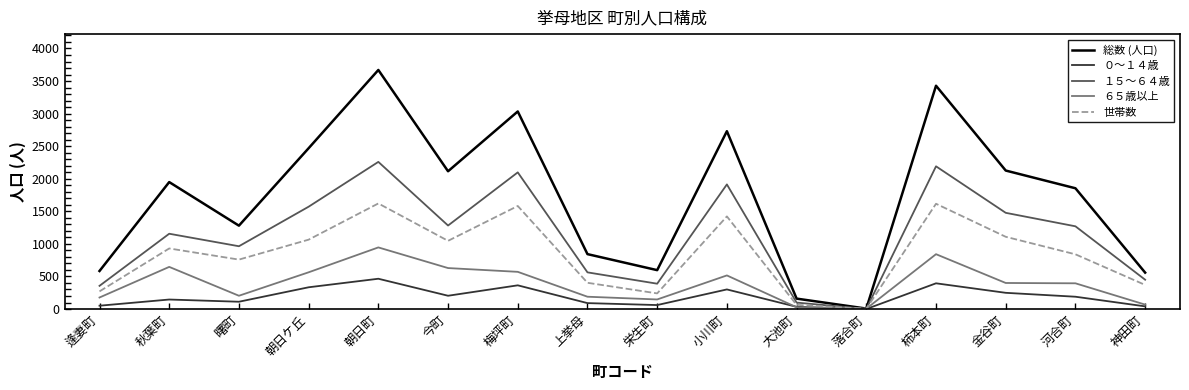

Which series has the largest range (max minus min)?

総数 (人口)